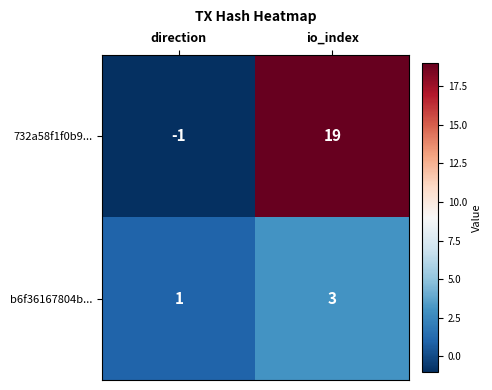

At how many categories does at least one series exceed 17?

1